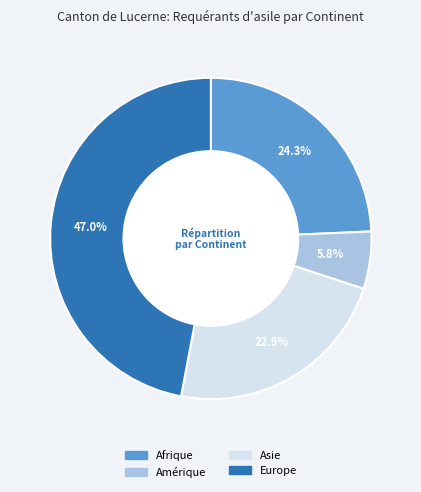

Do Europe and Amérique together represent more than half of the pie?

Yes